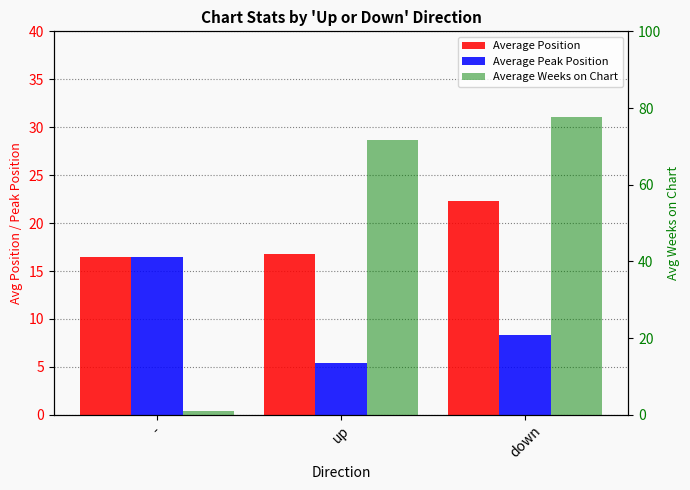

What are all the series names shown in the legend?

Average Position, Average Peak Position, Average Weeks on Chart